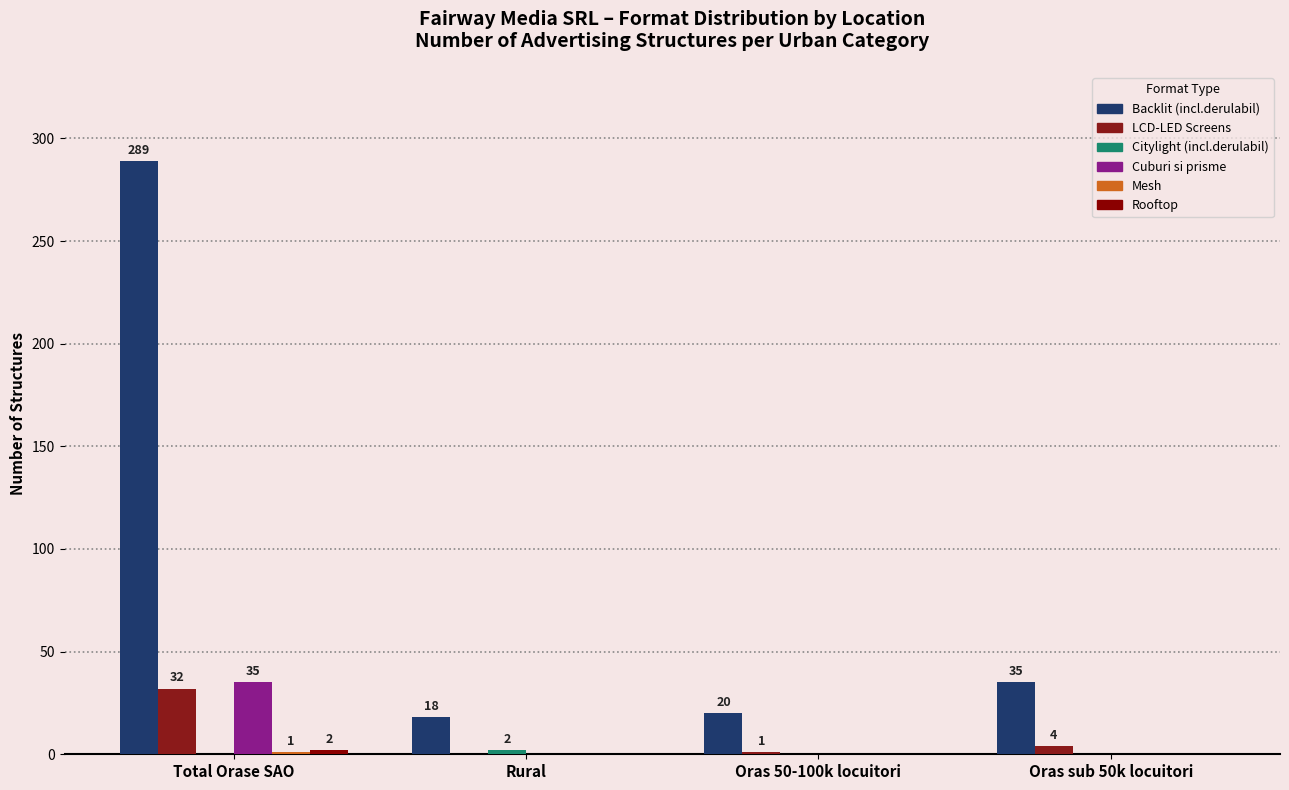

True or false: Citylight (incl.derulabil) has a value of 1 at Oras 50-100k locuitori.

False